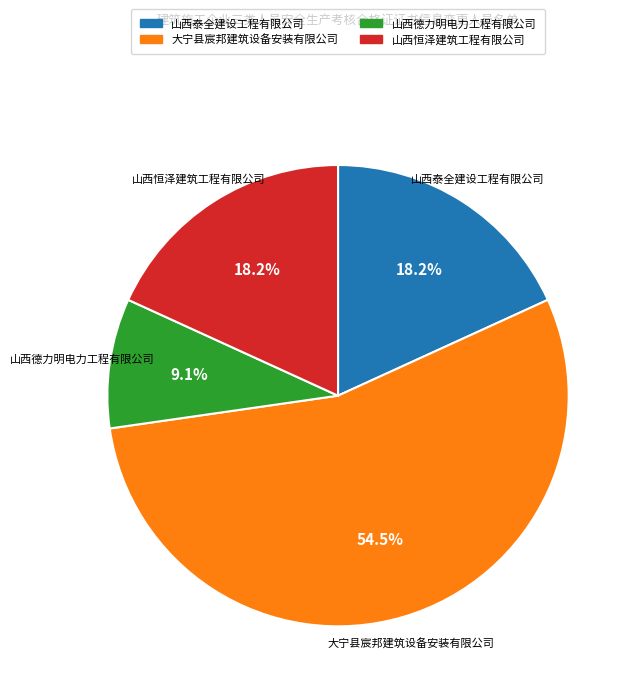

How many segments does this pie chart have?

4